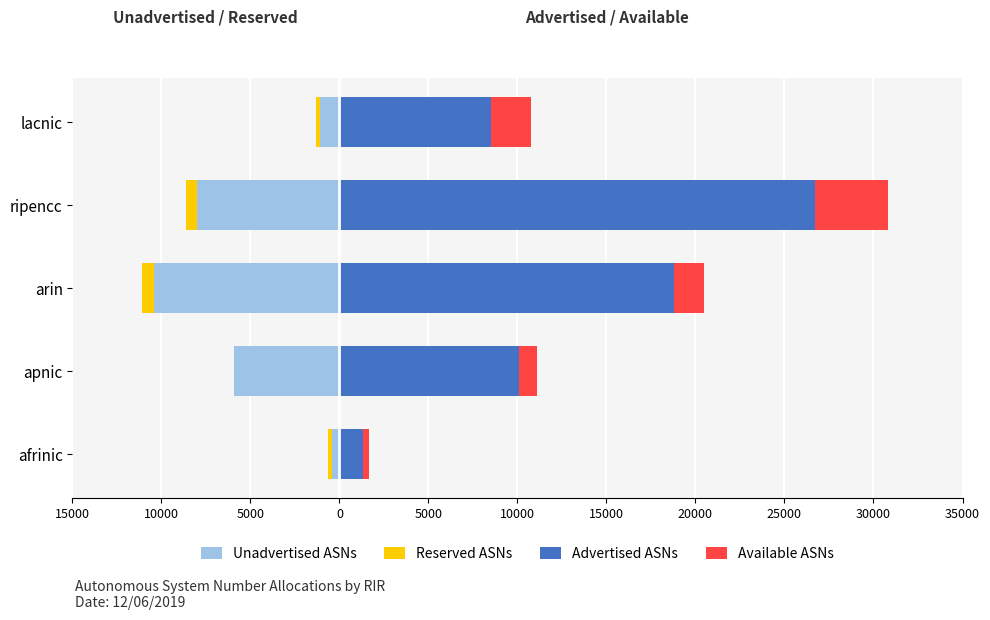

At afrinic, list the series in order from largest to smallest.

Advertised ASNs, Available ASNs, Reserved ASNs, Unadvertised ASNs